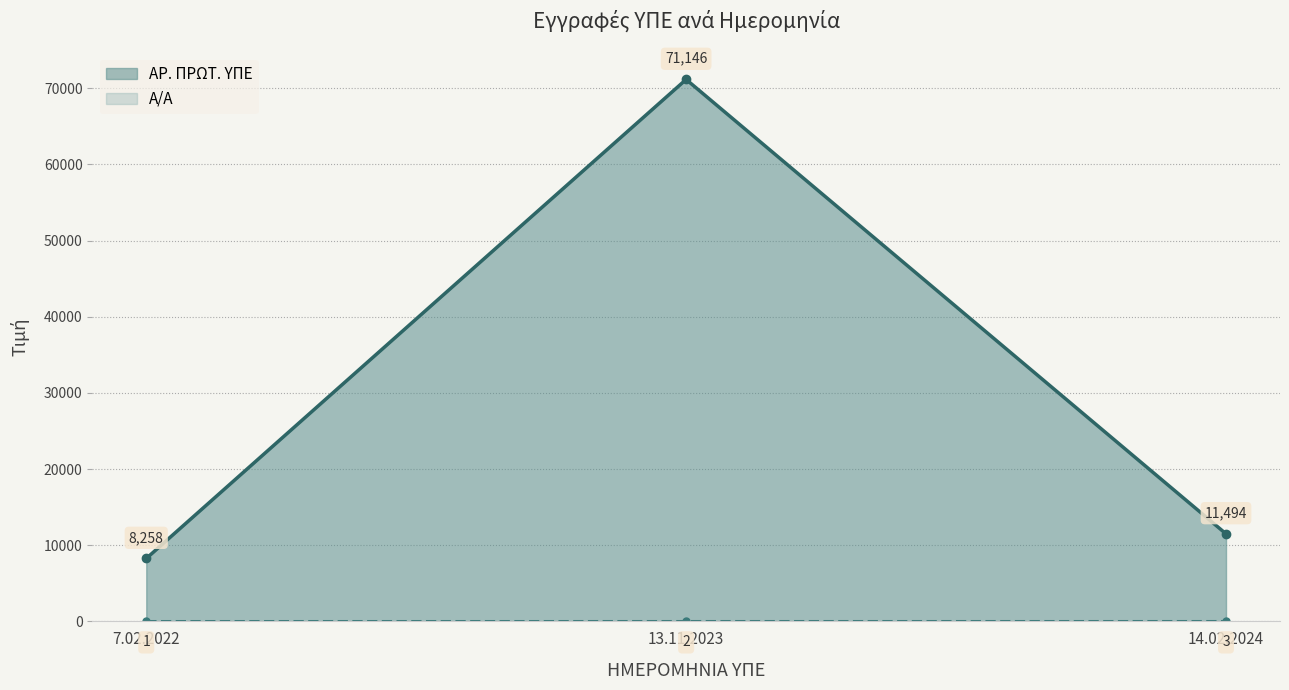

Reading left to right, list all the values displayed in this chart.

Α/Α: 1	2	3
ΑΡ. ΠΡΩΤ. ΥΠΕ: 8258	71146	11494